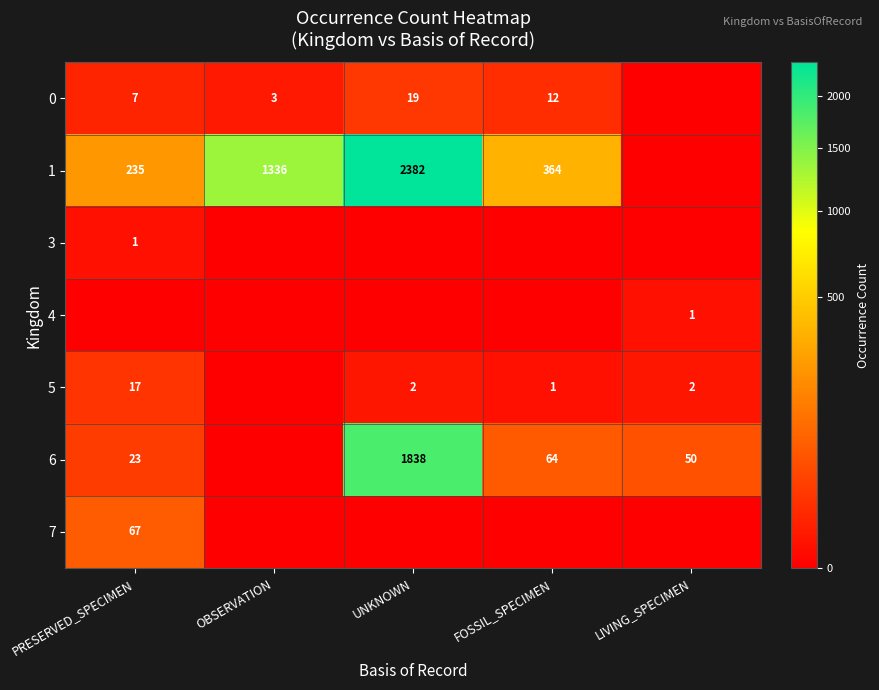

True or false: 1 has a value of 1123 at UNKNOWN.

False